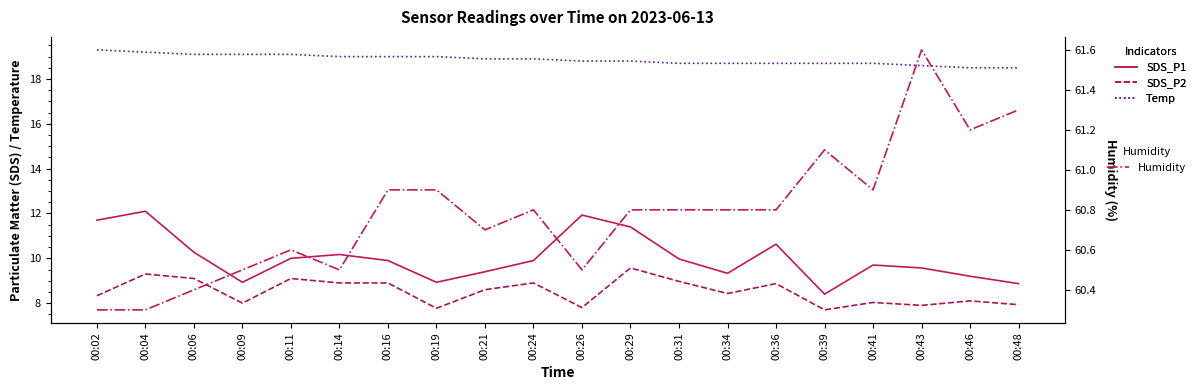

Which series has the widest spread of values?

SDS_P1